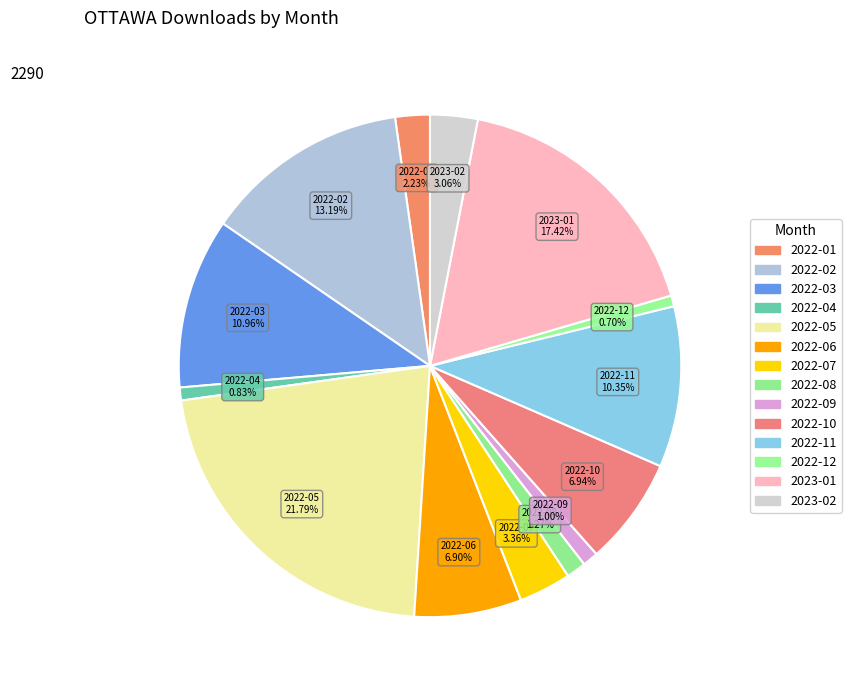

To the nearest percent, what portion does 2022-05 represent?

22%